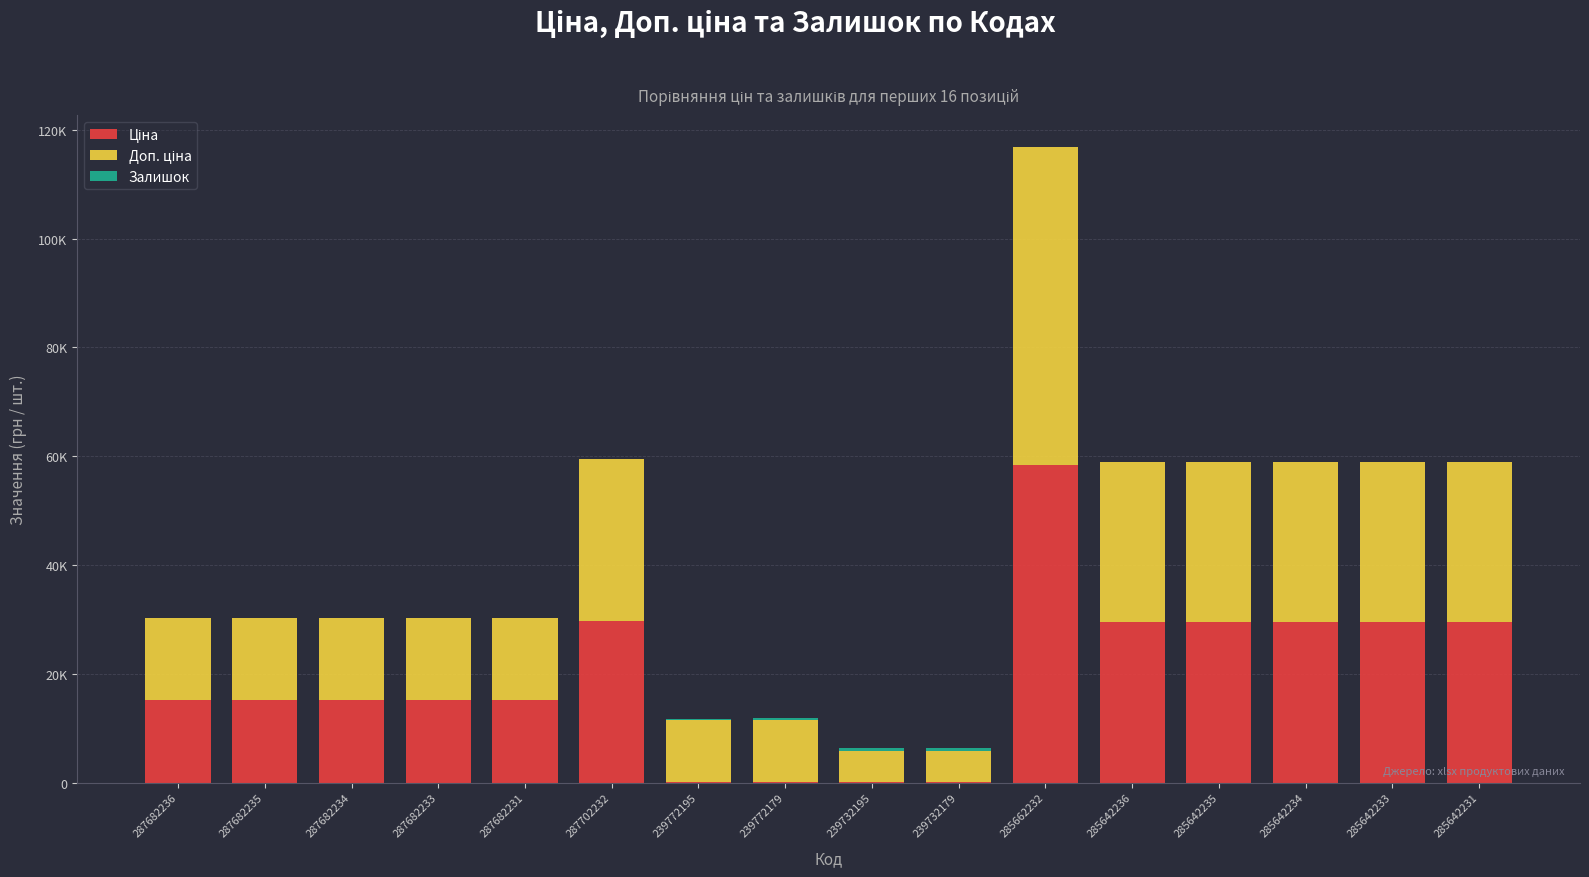

Which has a higher value, 285642235 or 287702232?

287702232